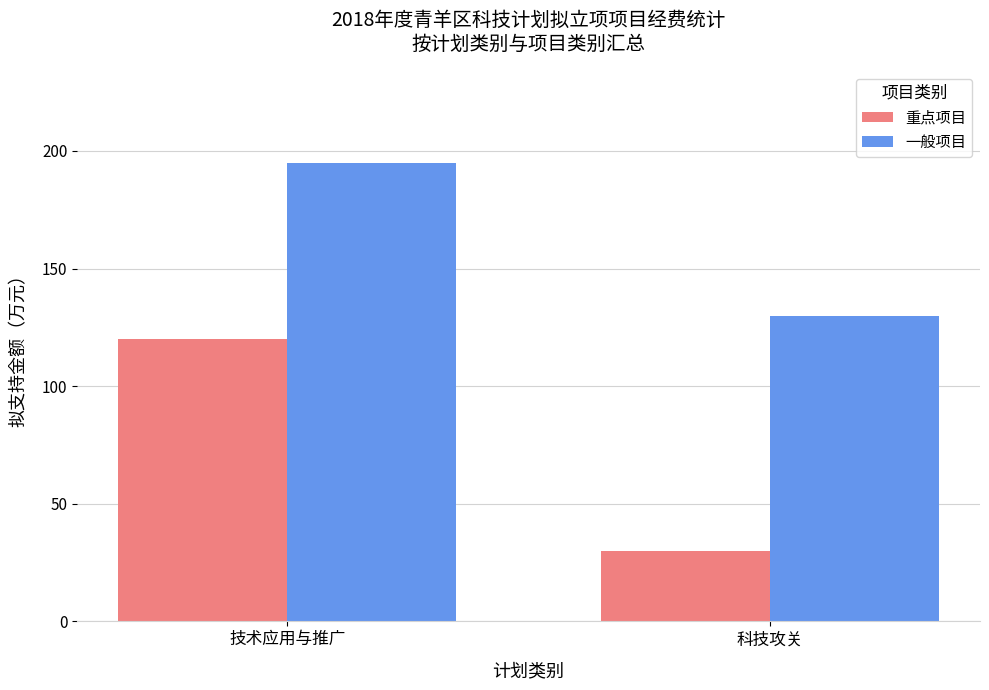

Reading left to right, transcribe all the data shown in this chart.

重点项目: 120	30
一般项目: 195	130